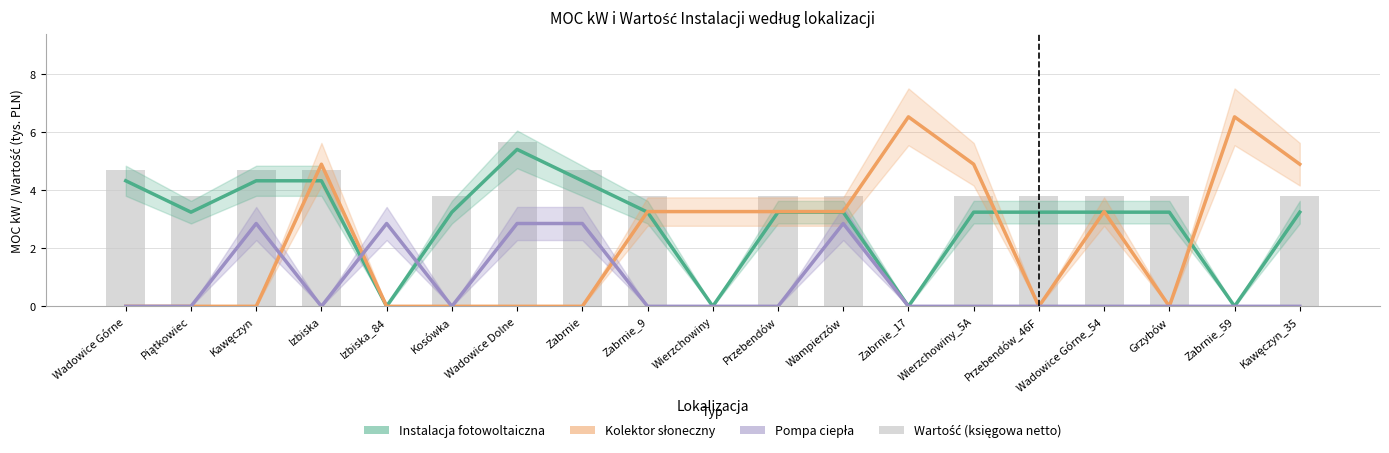

Is it true that Wartość (księgowa netto) equals 1.1 at Izbiska?

False